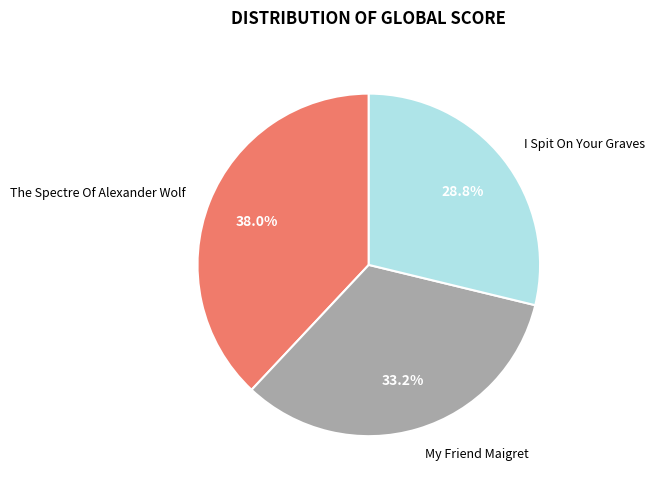

To the nearest percent, what is the average slice percentage?

33%